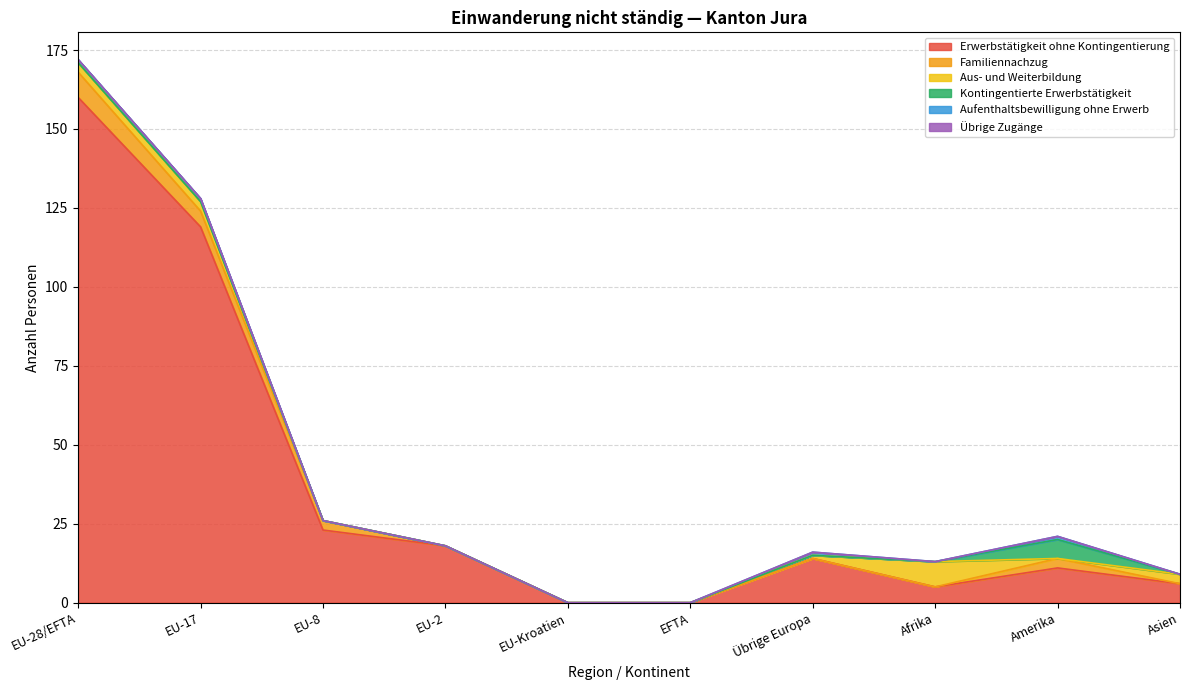

How many categories are shown in the chart?

10